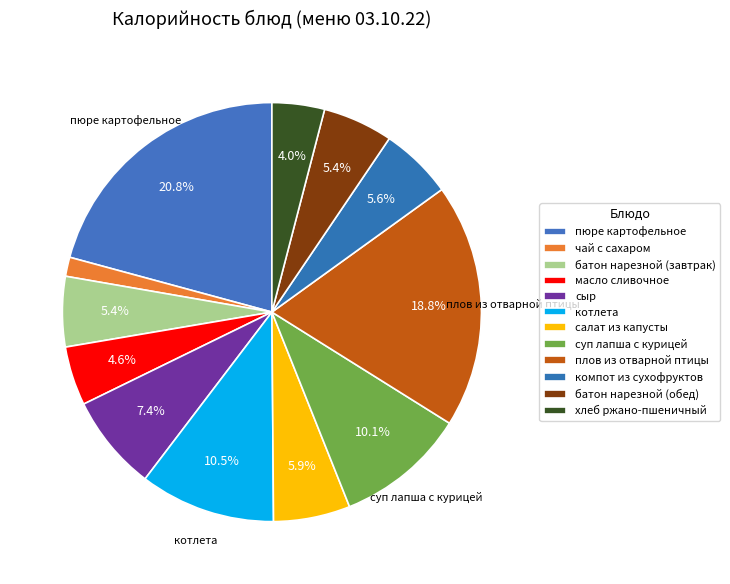

To the nearest percent, what portion does суп лапша с курицей represent?

10%